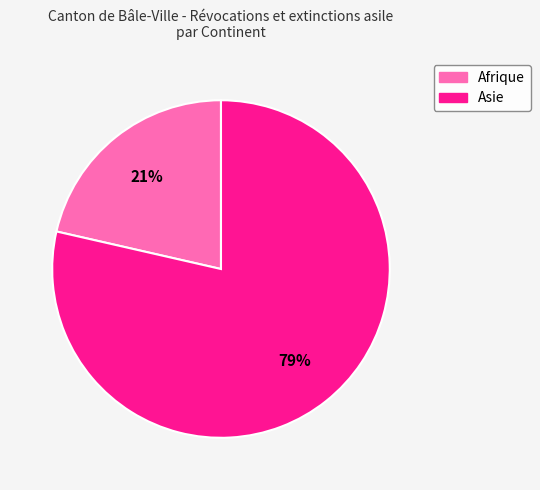

To the nearest percent, what is the average slice percentage?

50%